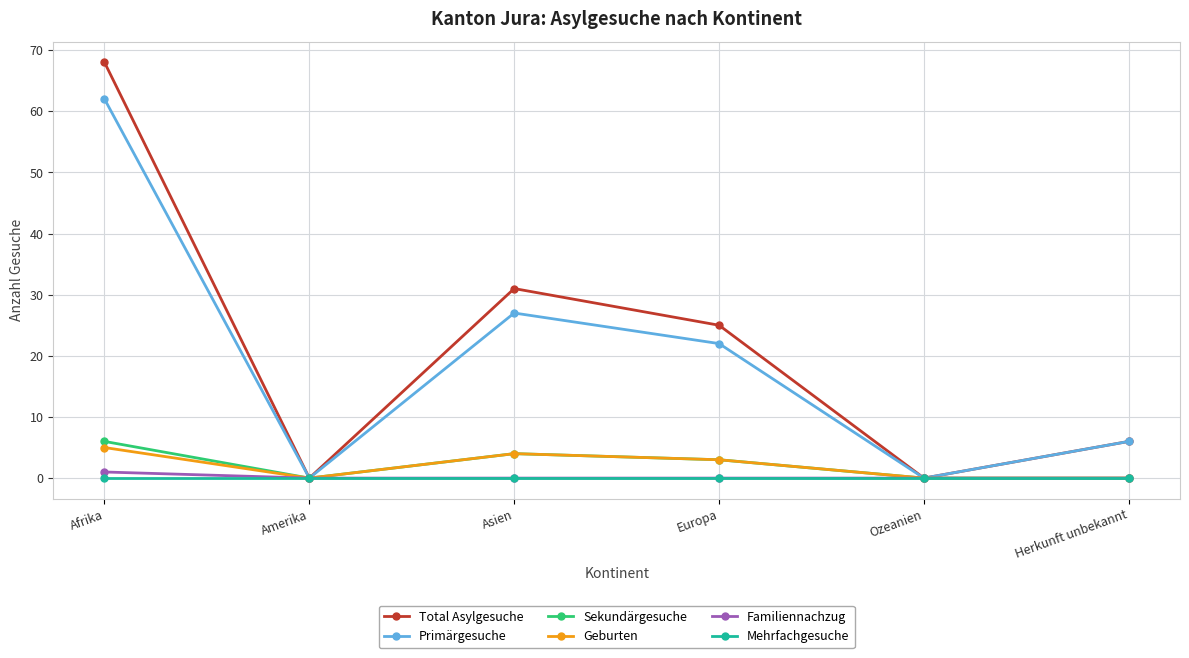

At which category does Sekundärgesuche reach its first local peak?

Asien